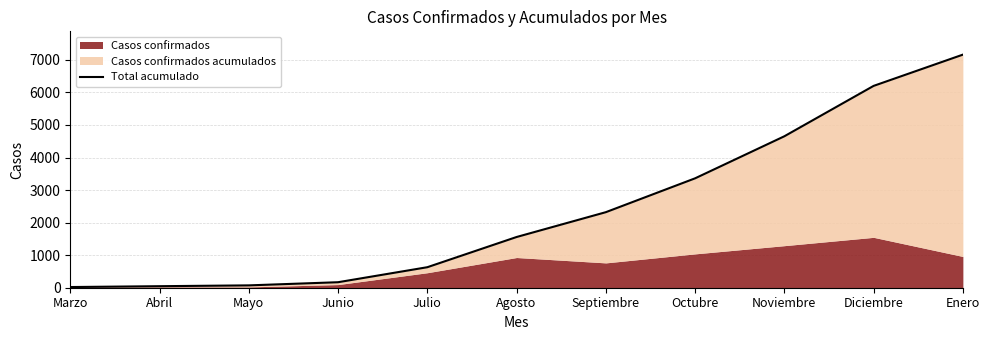

What is the difference between the maximum and minimum values?

7140